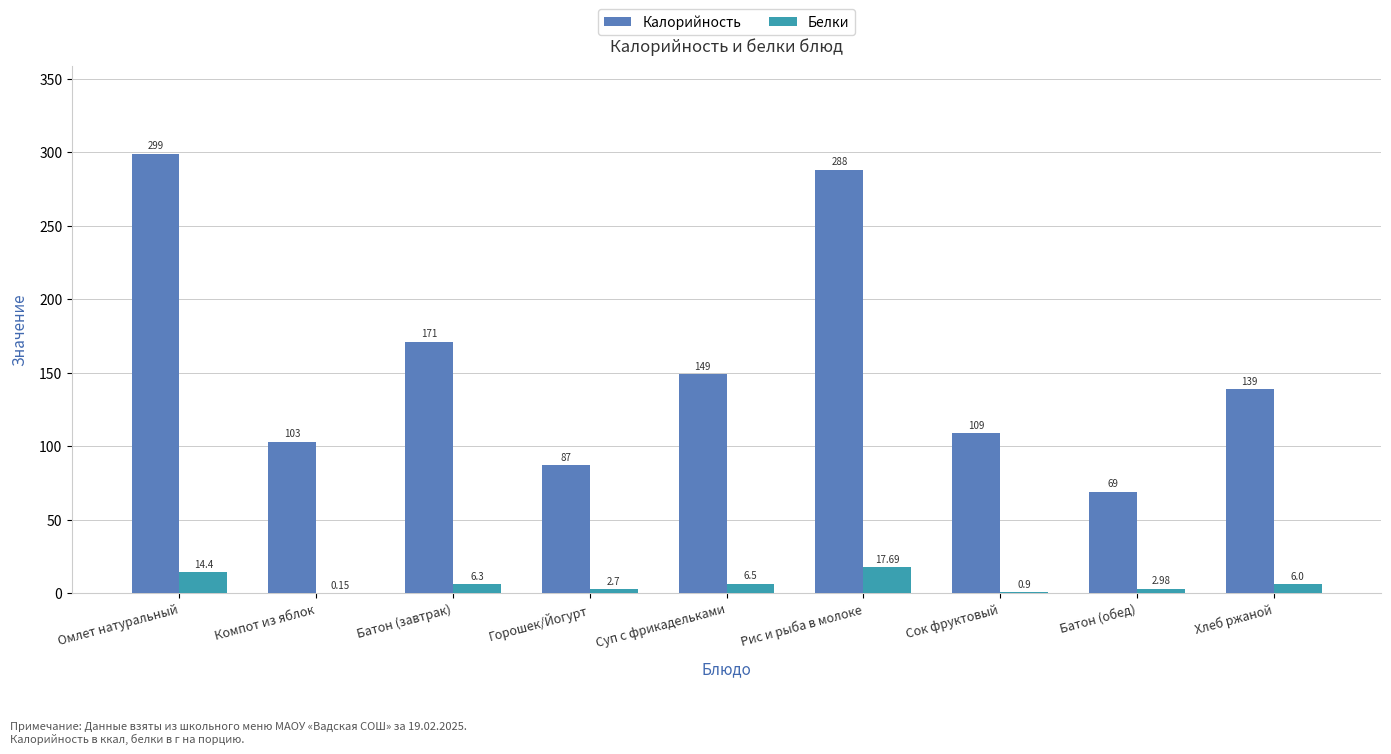

How many series are shown in this chart?

2